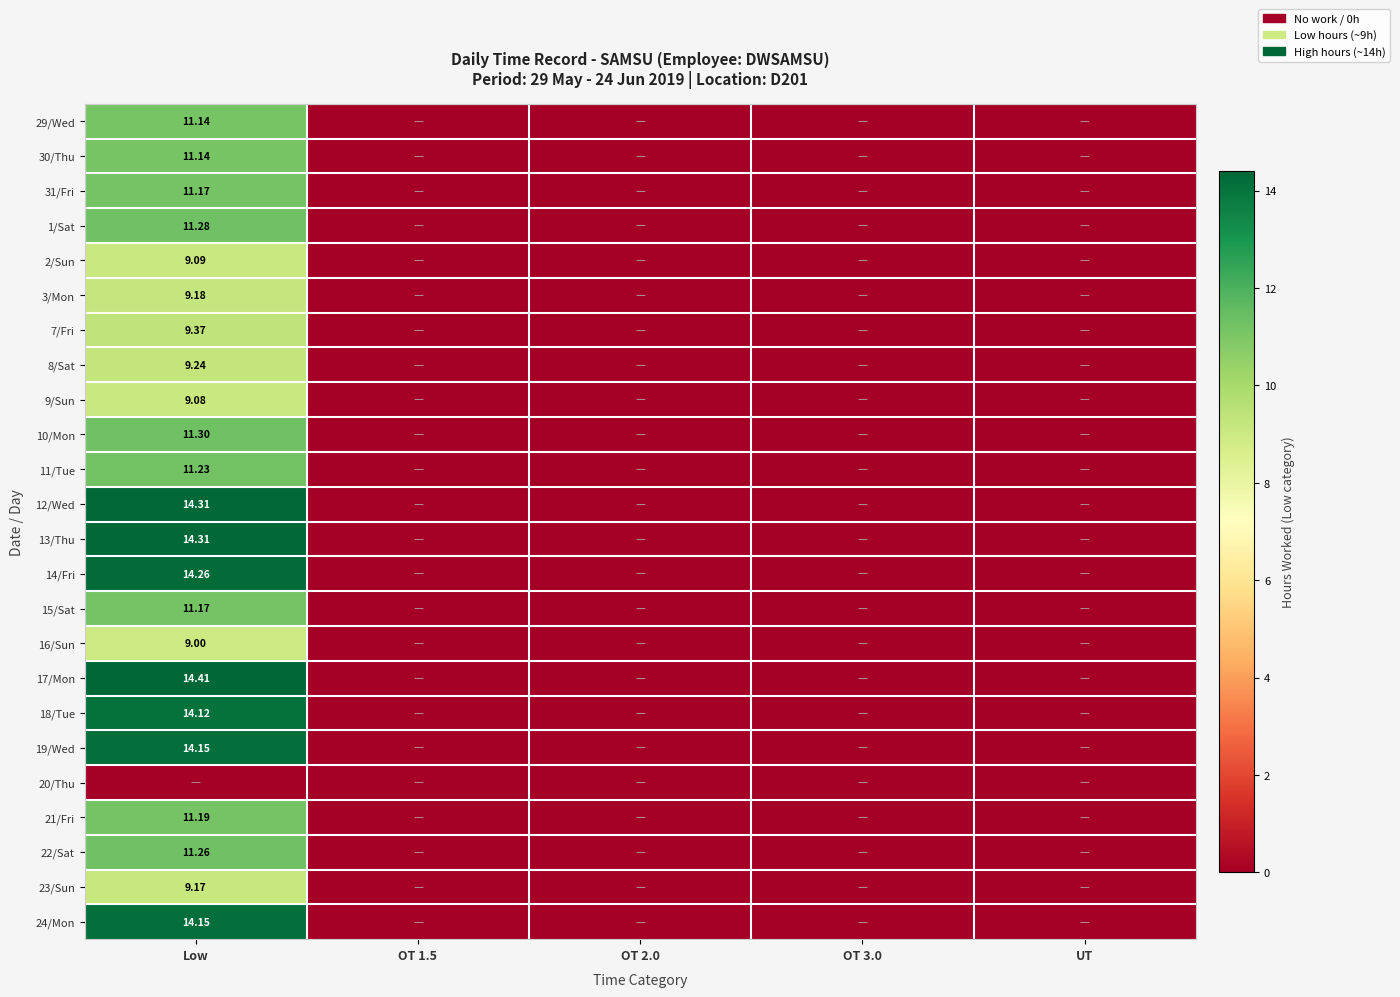

List the series in order of their peak value, lowest first.

20/Thu, 16/Sun, 9/Sun, 2/Sun, 23/Sun, 3/Mon, 8/Sat, 7/Fri, 29/Wed, 30/Thu, 31/Fri, 15/Sat, 21/Fri, 11/Tue, 22/Sat, 1/Sat, 10/Mon, 18/Tue, 19/Wed, 24/Mon, 14/Fri, 12/Wed, 13/Thu, 17/Mon